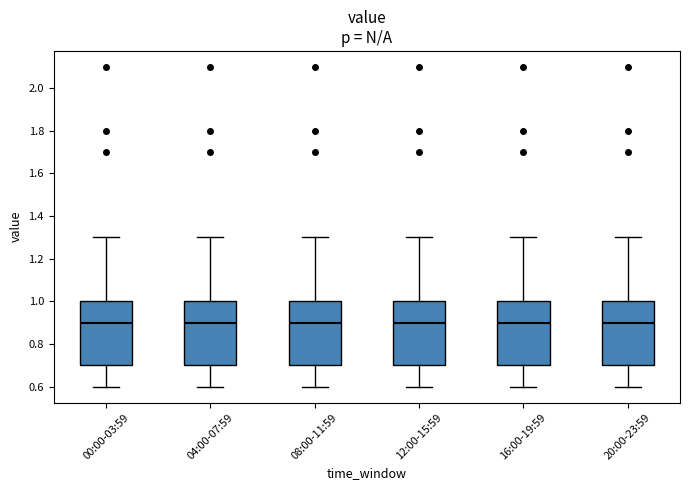

Reading left to right, transcribe this box plot: for each box, give where its median line is, the range the box spans, and where its two whiskers end, as read against the y-axis. The values are not printed on the chart, so give them approximately, as read against the axis.

00:00-03:59: median 0.9, box 0.7 to 1.0, whiskers 0.6 to 1.3
04:00-07:59: median 0.9, box 0.7 to 1.0, whiskers 0.6 to 1.3
08:00-11:59: median 0.9, box 0.7 to 1.0, whiskers 0.6 to 1.3
12:00-15:59: median 0.9, box 0.7 to 1.0, whiskers 0.6 to 1.3
16:00-19:59: median 0.9, box 0.7 to 1.0, whiskers 0.6 to 1.3
20:00-23:59: median 0.9, box 0.7 to 1.0, whiskers 0.6 to 1.3